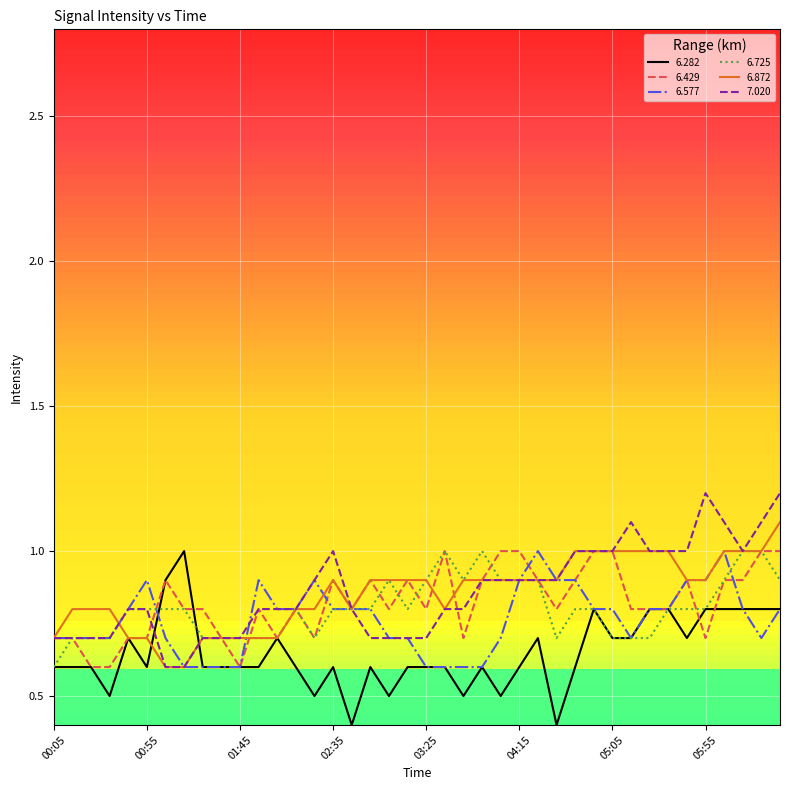

How many distinct data groups are displayed?

6